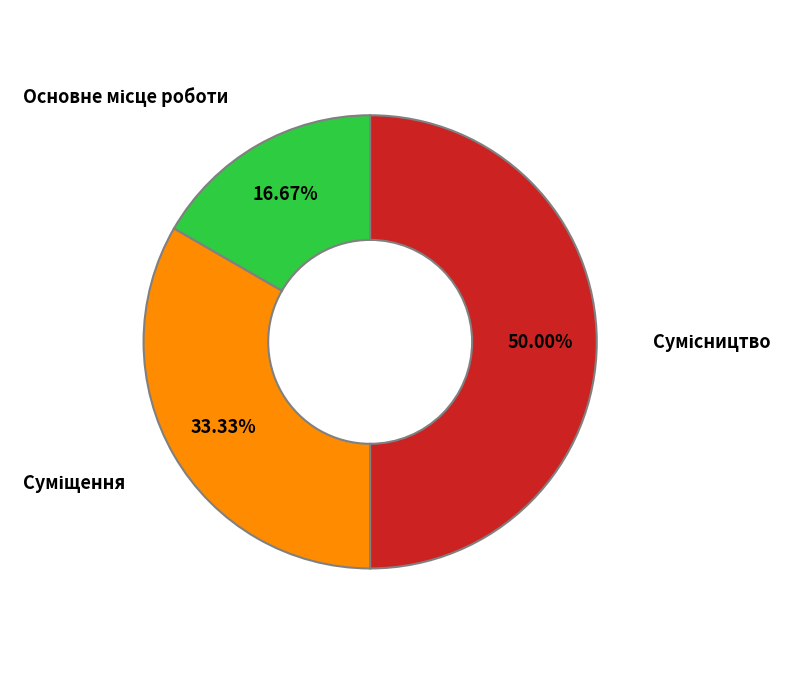

How many segments does this pie chart have?

3